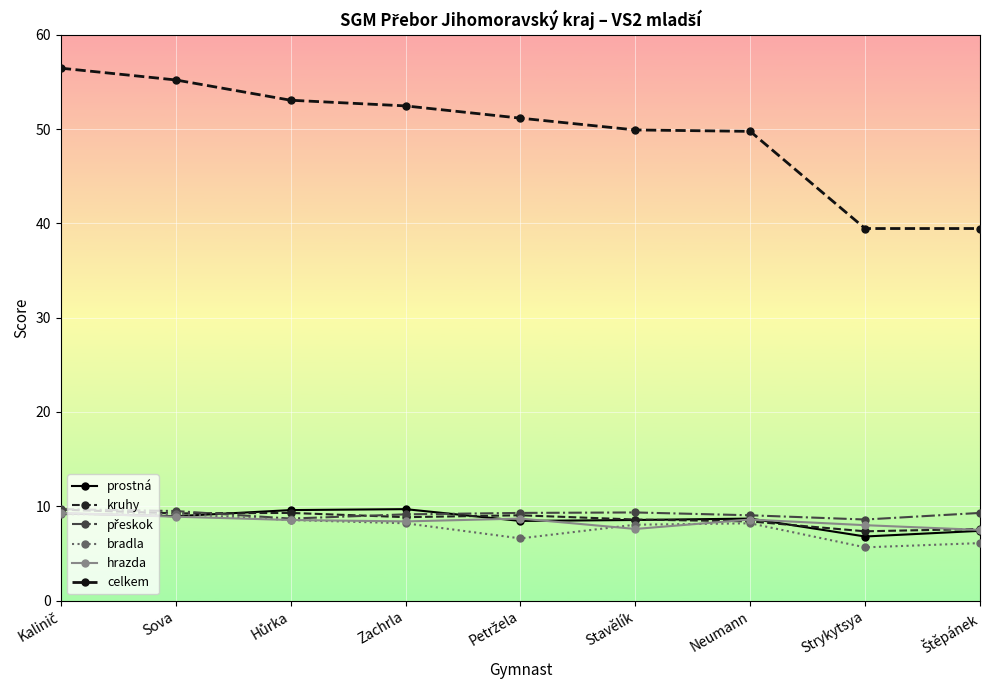

Which has a higher value, Hůrka or Zachrla?

Zachrla